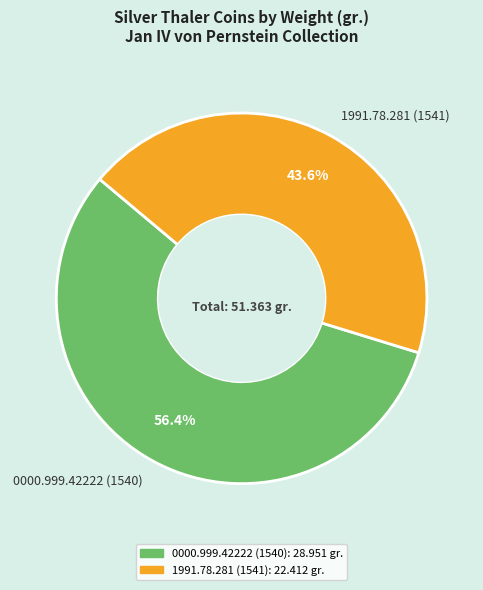

What is the majority slice?

0000.999.42222 (1540)